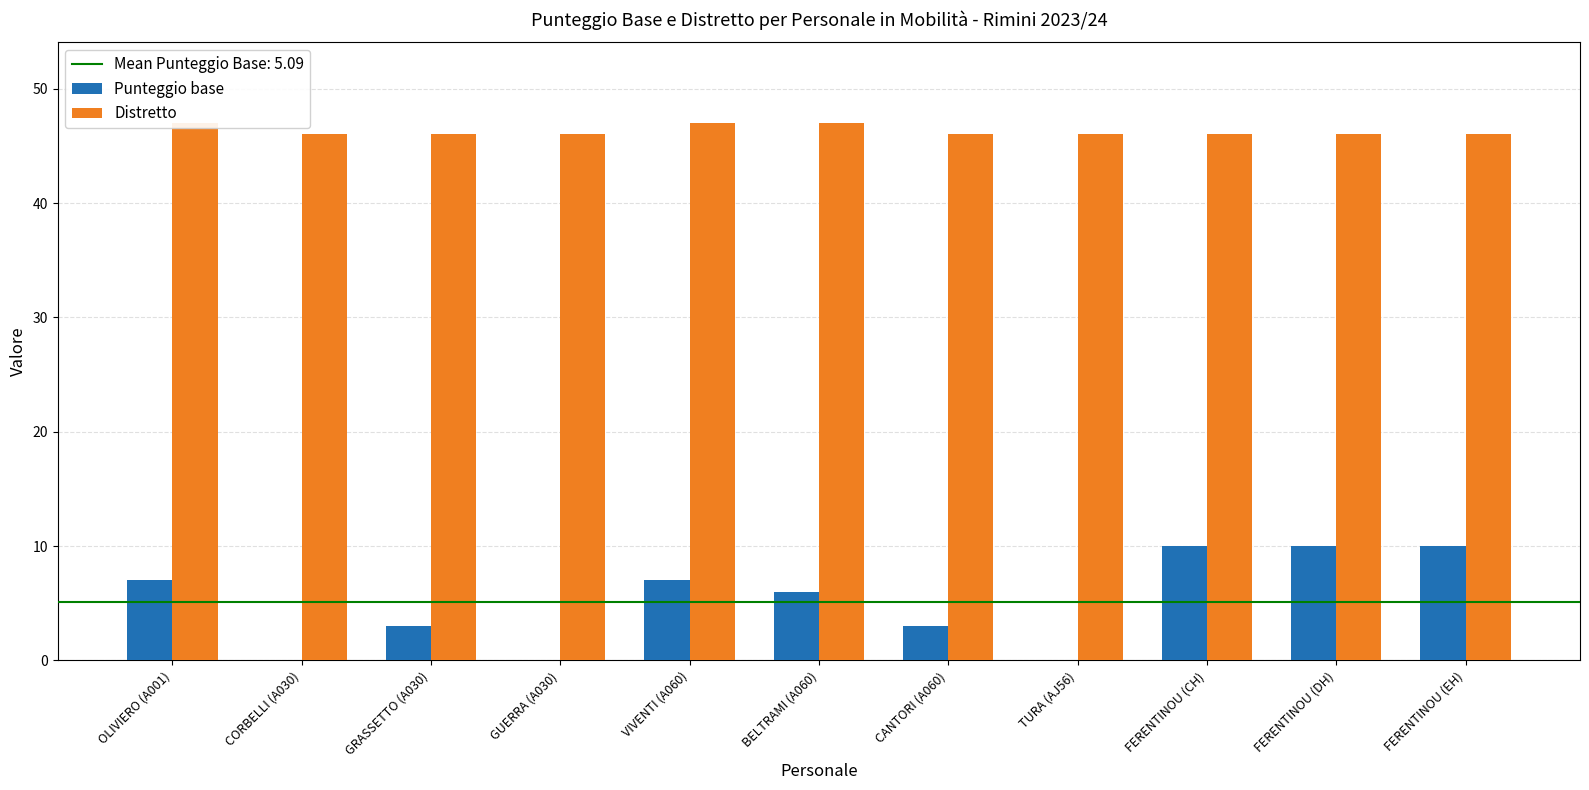

Count the Distretto values in the range 46 to 47.

11